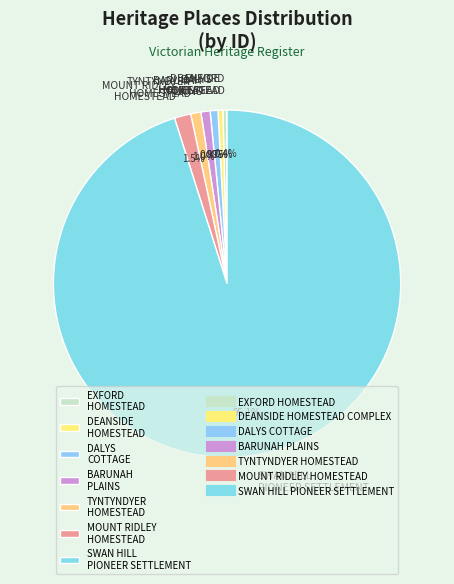

Do DALYS COTTAGE and SWAN HILL PIONEER SETTLEMENT together represent more than half of the pie?

Yes